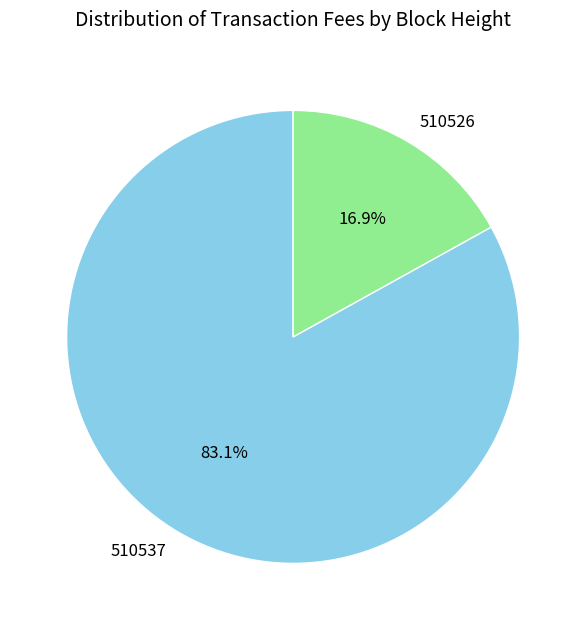

Between 510526 and 510537, which is larger?

510537